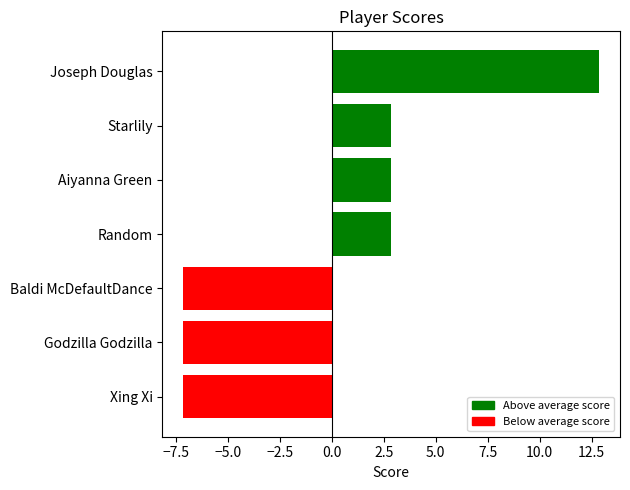

What is the difference between the maximum and minimum values?

20.0